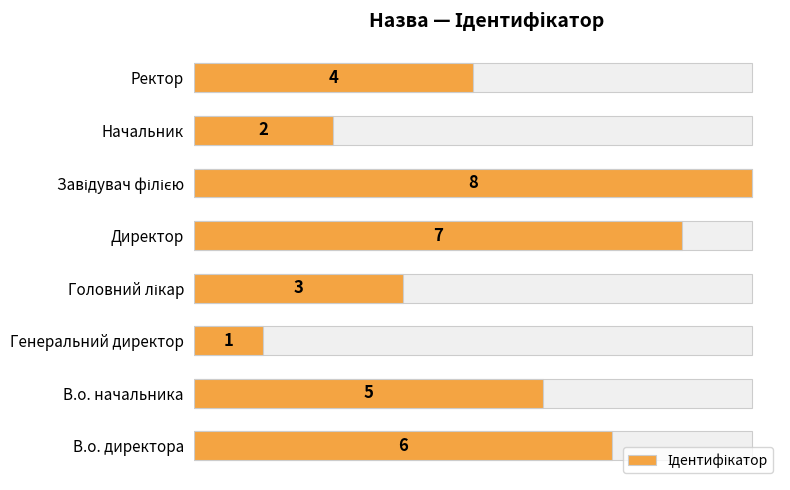

Reading left to right, list all the values displayed in this chart.

6	5	1	3	7	8	2	4